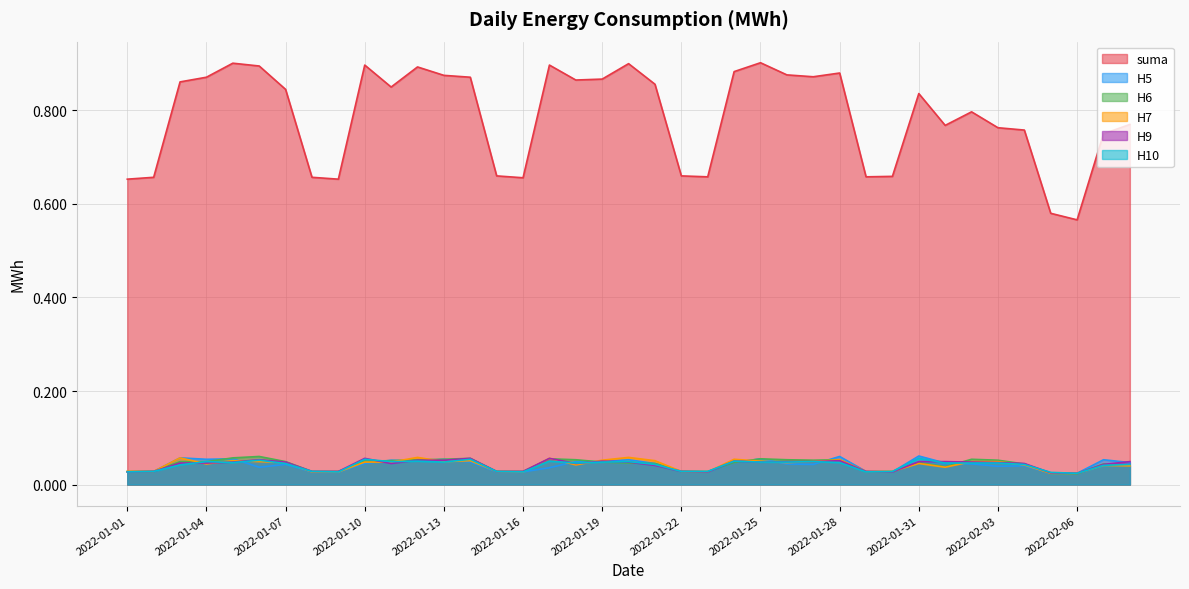

Where do H9 and H6 first cross each other?

2022-01-10 and 2022-01-11